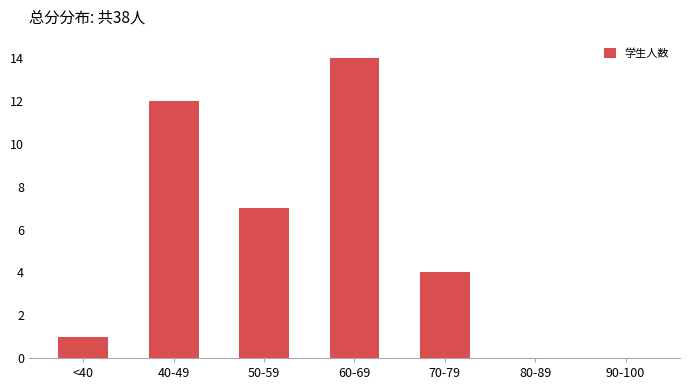

How many categories are shown in the chart?

7